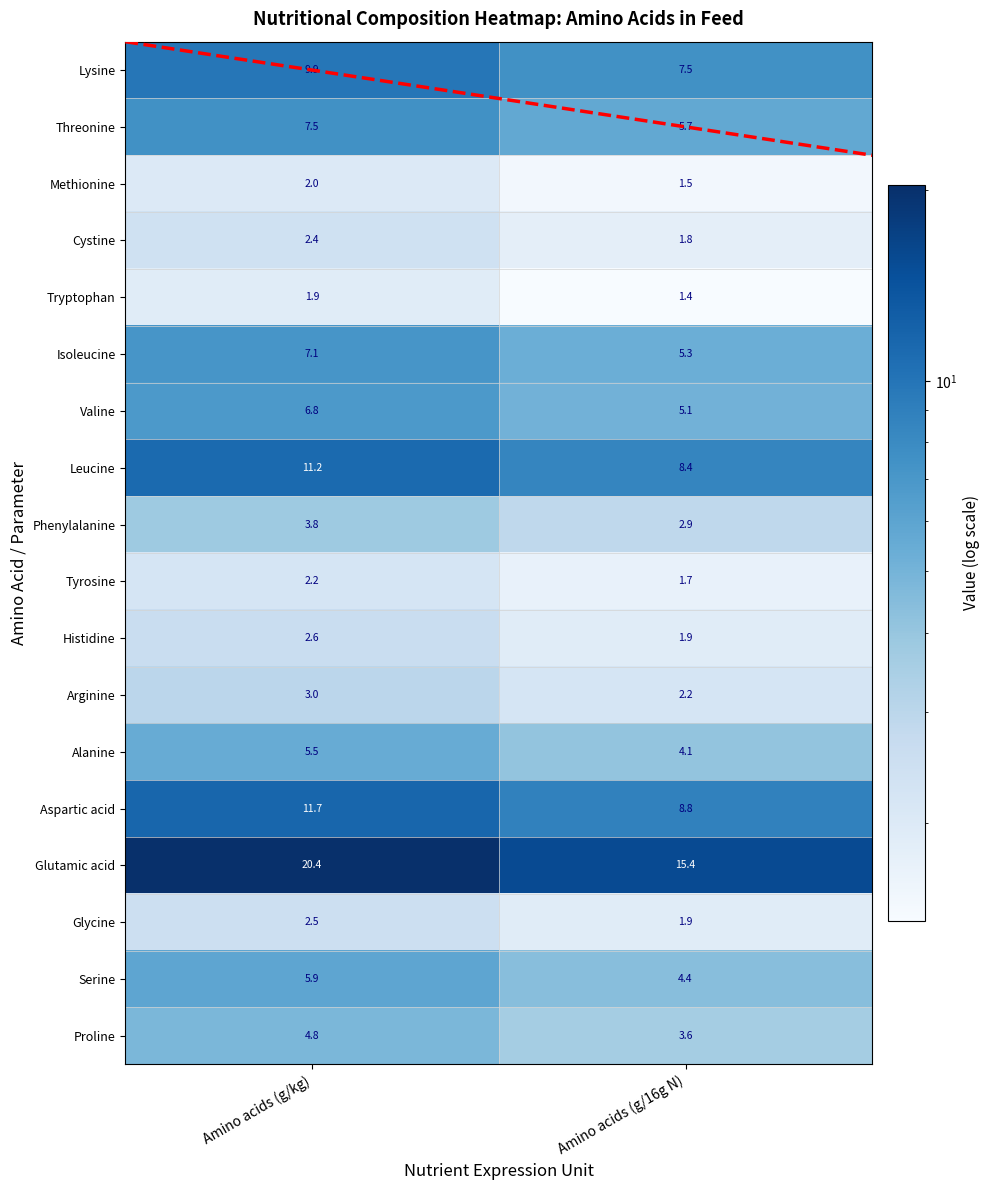

Rank the series at Amino acids (g/kg) from highest to lowest value.

Glutamic acid, Aspartic acid, Leucine, Lysine, Threonine, Isoleucine, Valine, Serine, Alanine, Proline, Phenylalanine, Arginine, Histidine, Glycine, Cystine, Tyrosine, Methionine, Tryptophan